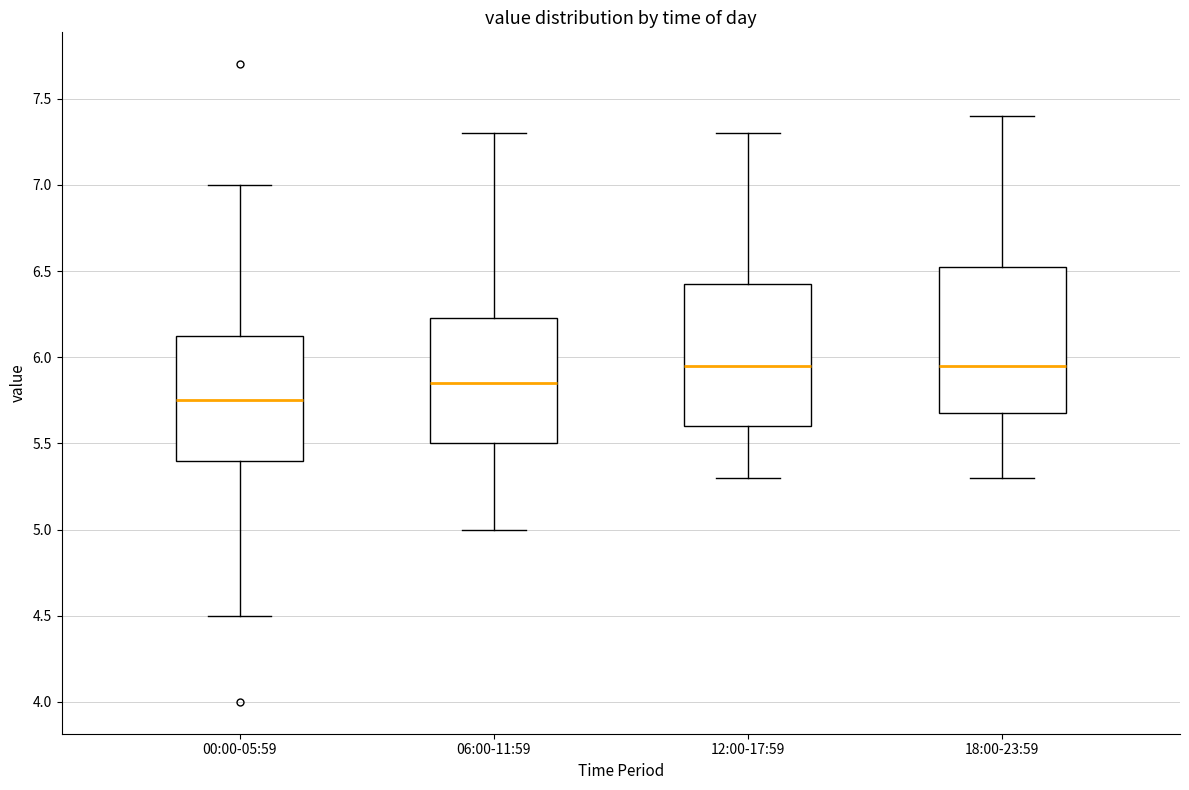

Where is the upper edge of the box for 06:00-11:59 on the y-axis? The values are not printed on the chart, so give them approximately, as read against the axis.

6.25